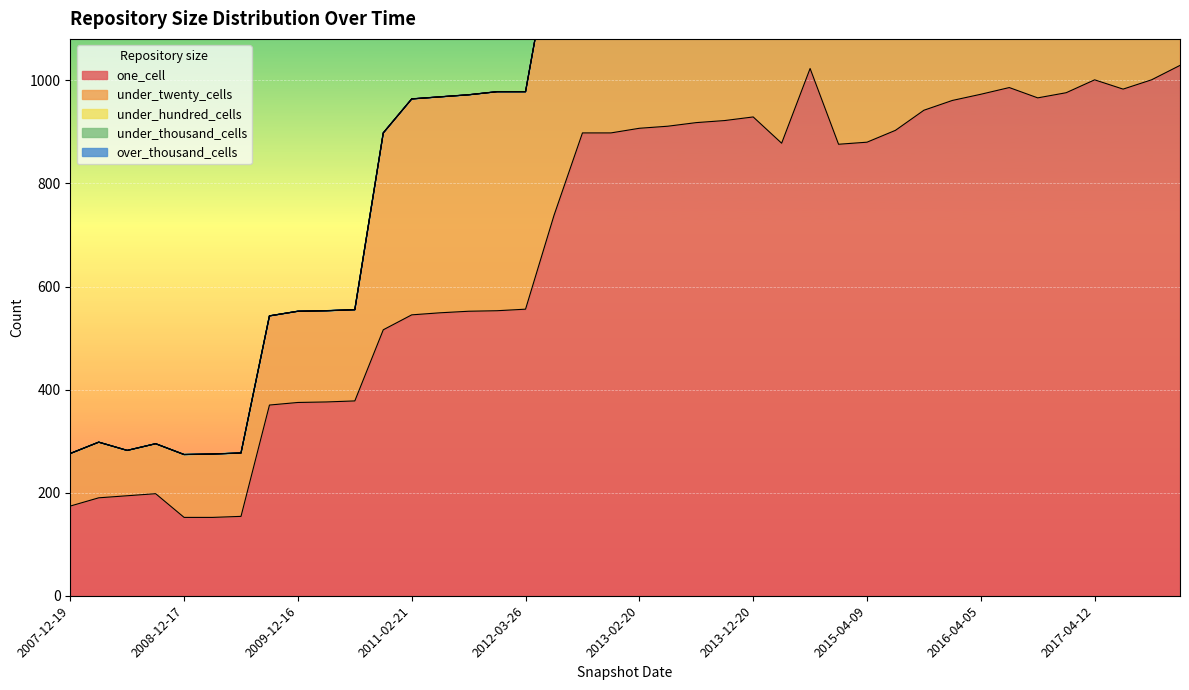

How many lines are shown in the chart?

5